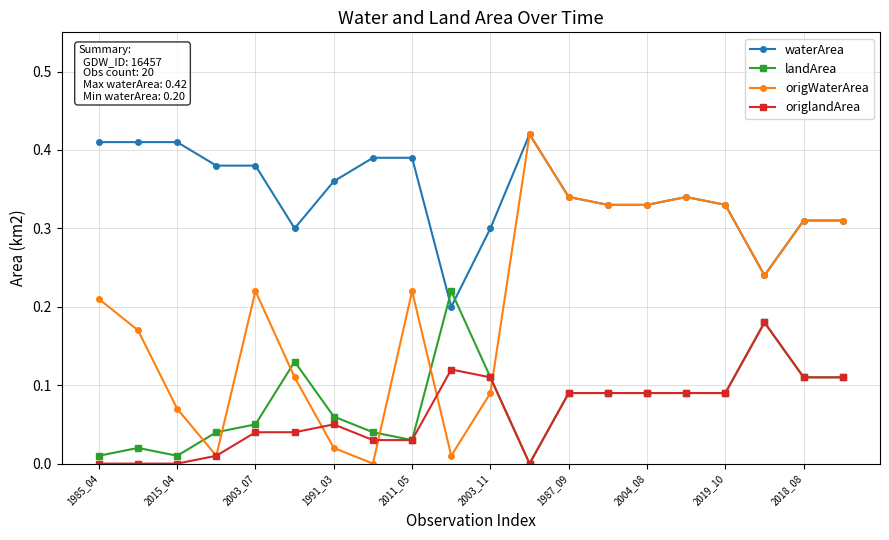

What is the sum of all origWaterArea values?

4.1